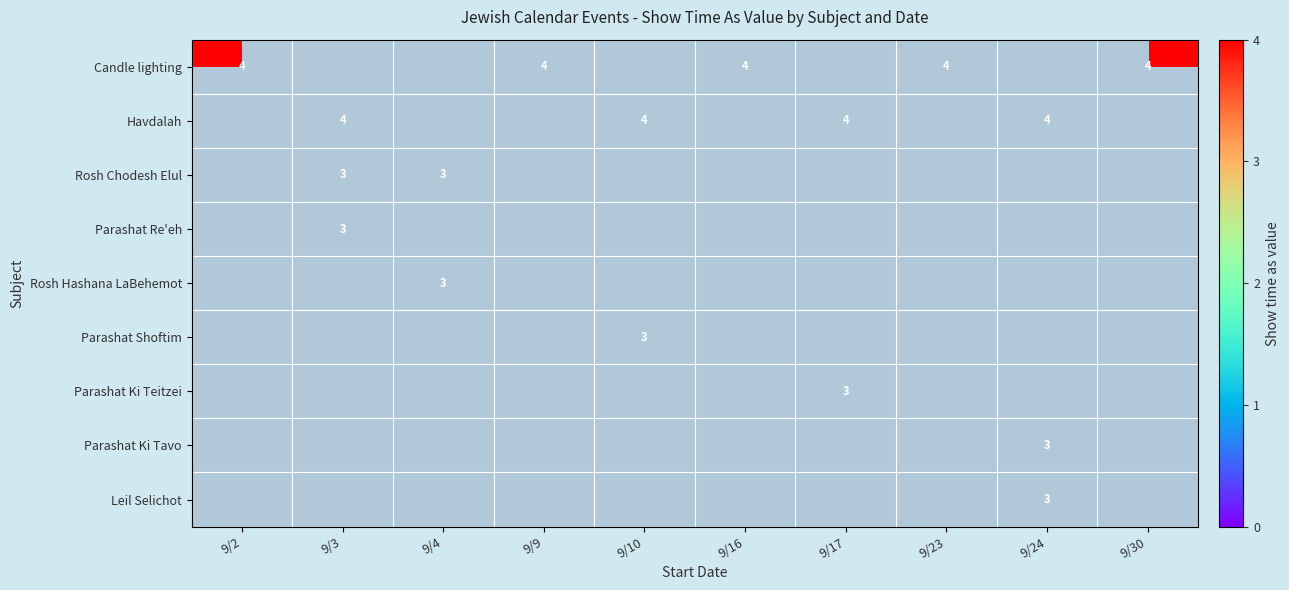

The value of Parashat Re'eh at 9/3 is 1. True or false?

False